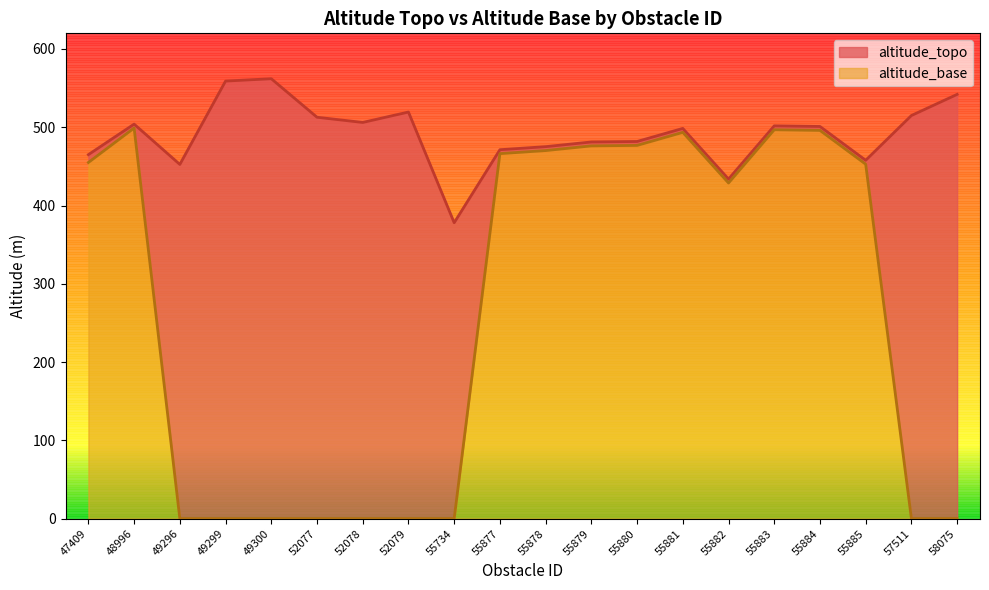

True or false: altitude_base and altitude_topo cross at least once.

False